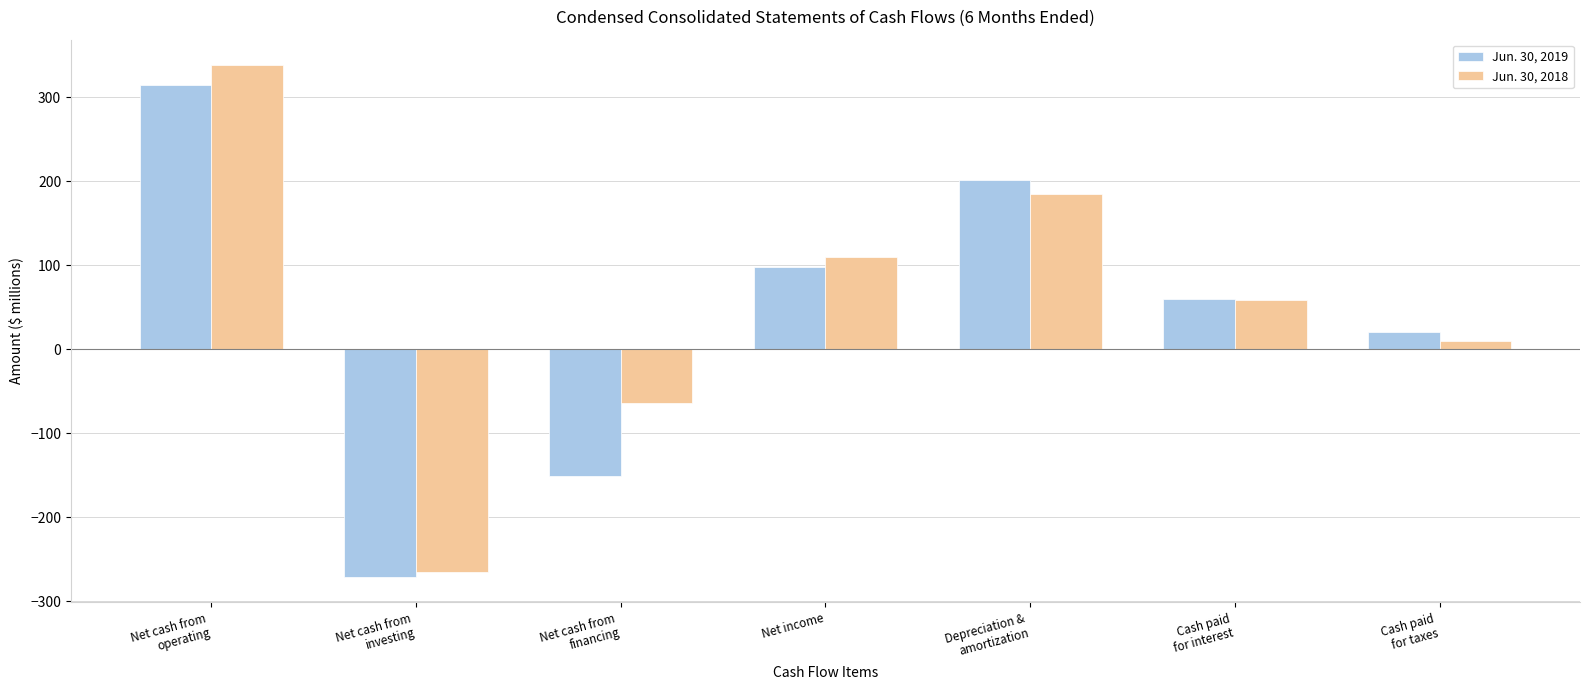

At which label does Jun. 30, 2019 first exceed 60?

Net cash from
operating